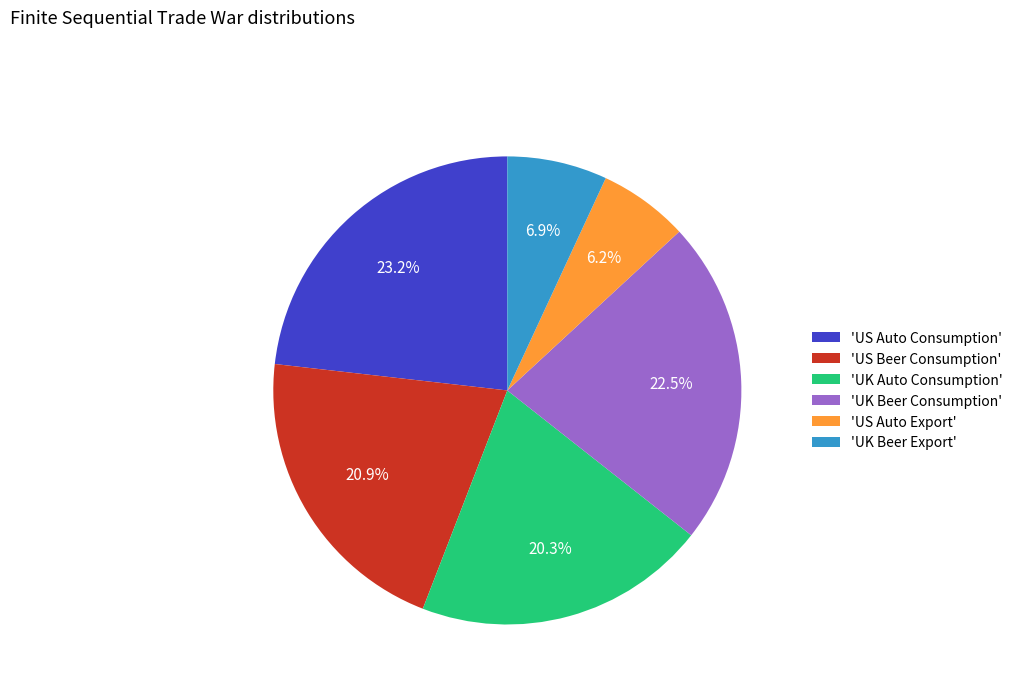

Count the number of slices in the pie.

6